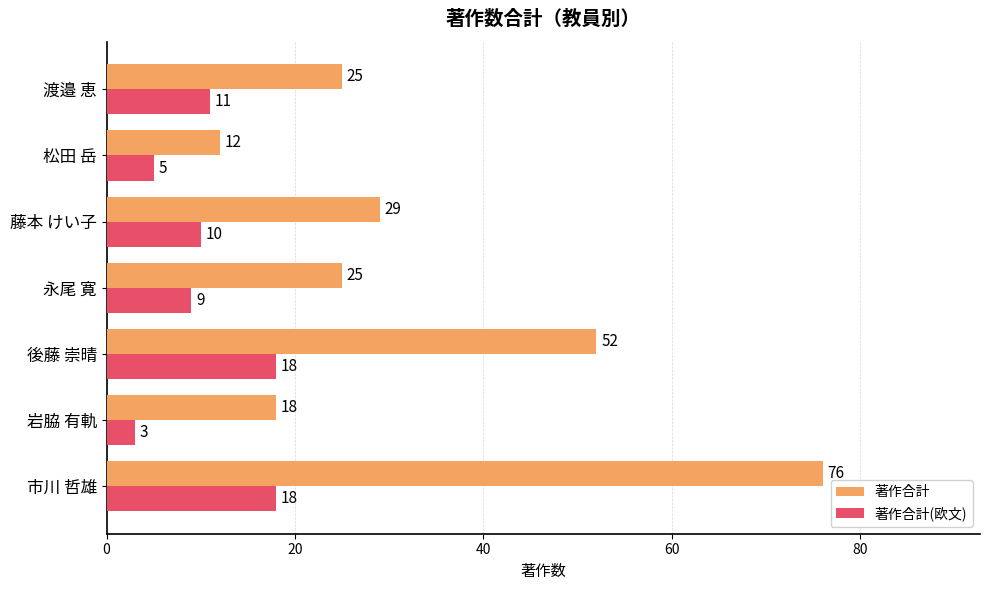

What is the sum of the 著作合計 values at 永尾 寛 and 松田 岳?

37